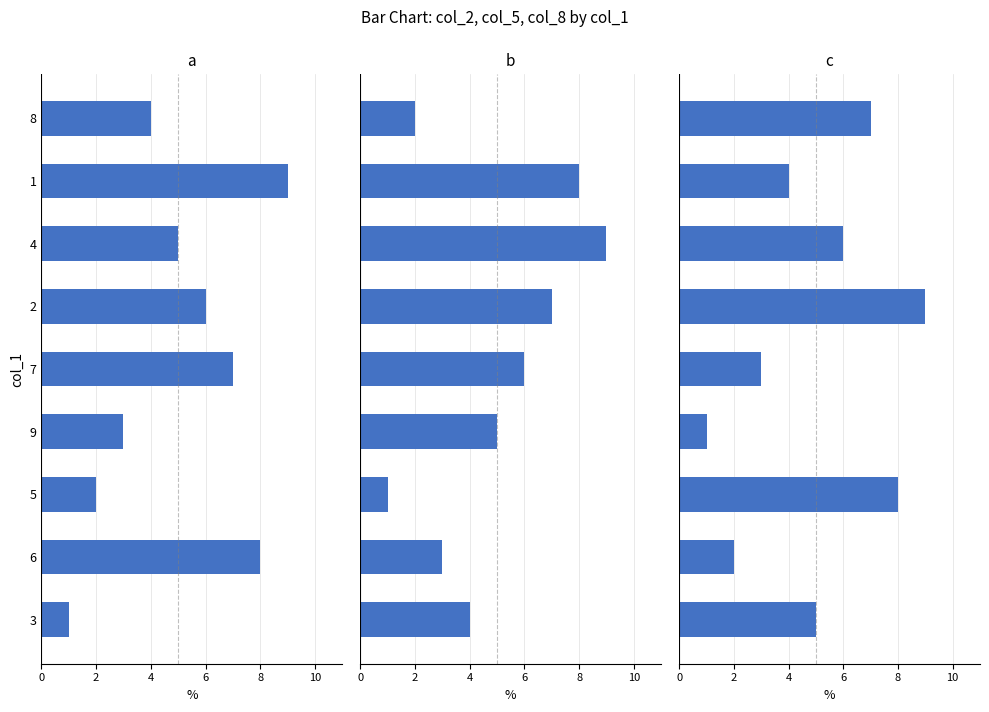

The value of col_8 at 7 is 4. True or false?

False